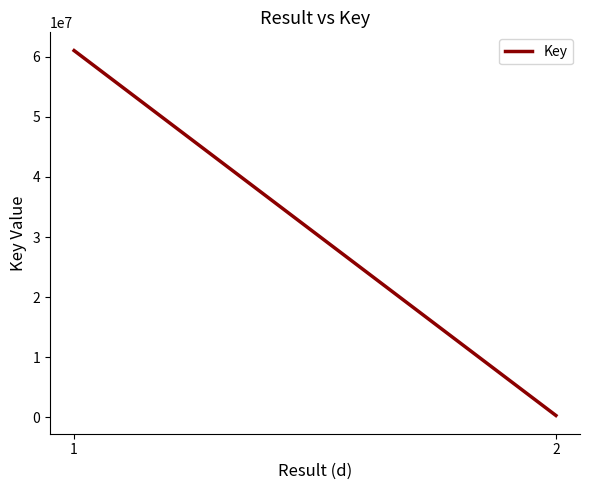

Rank the categories by value from lowest to highest.

2, 1